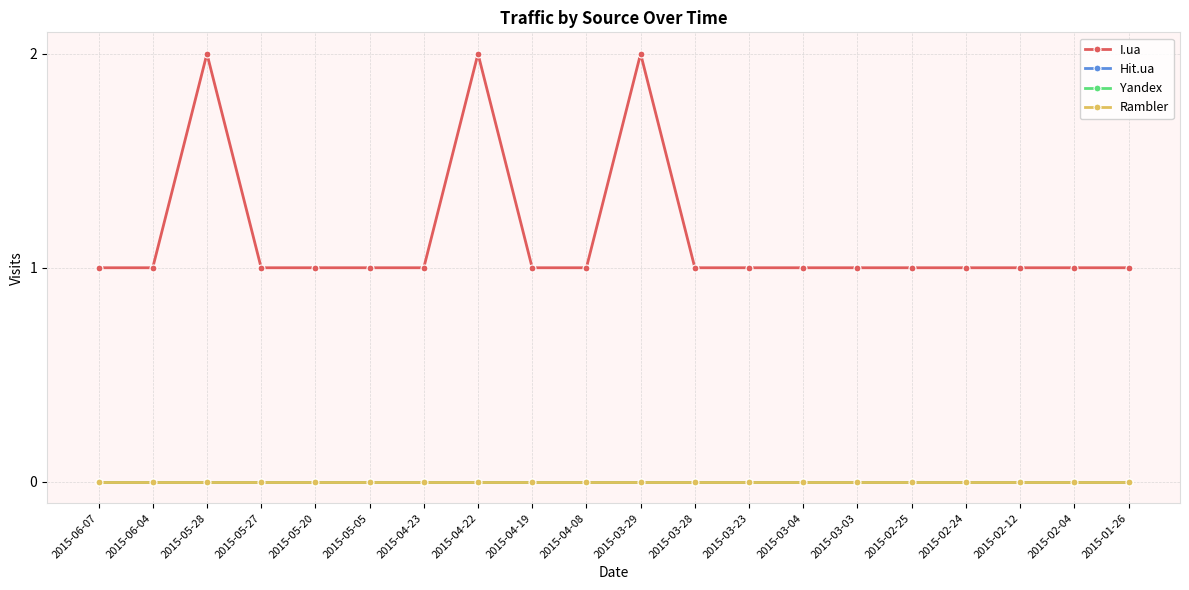

Which category has the highest value in the Hit.ua series?

2015-06-07